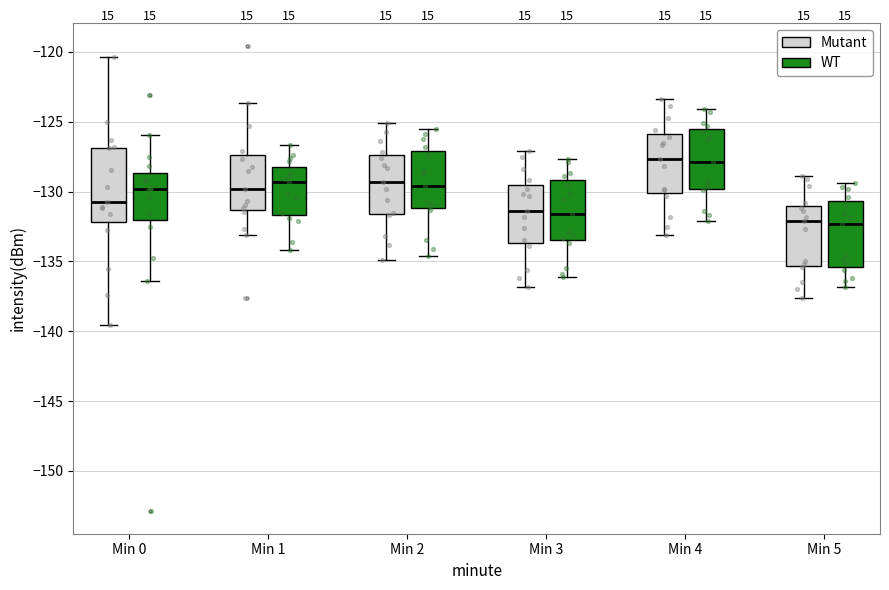

Reading left to right, transcribe this box plot: for each box, give where its median line is, the range the box spans, and where its two whiskers end, as read against the y-axis. The values are not printed on the chart, so give them approximately, as read against the axis.

Min 0 (Mutant): median -130.5, box -132.0 to -127.0, whiskers -139.5 to -120.5
Min 0 (WT): median -130.0, box -132.0 to -128.5, whiskers -136.5 to -126.0
Min 1 (Mutant): median -130.0, box -131.5 to -127.5, whiskers -133.0 to -123.5
Min 1 (WT): median -129.5, box -131.5 to -128.0, whiskers -134.0 to -126.5
Min 2 (Mutant): median -129.5, box -131.5 to -127.5, whiskers -135.0 to -125.0
Min 2 (WT): median -129.5, box -131.0 to -127.0, whiskers -134.5 to -125.5
Min 3 (Mutant): median -131.5, box -133.5 to -129.5, whiskers -137.0 to -127.0
Min 3 (WT): median -131.5, box -133.5 to -129.0, whiskers -136.0 to -127.5
Min 4 (Mutant): median -127.5, box -130.0 to -126.0, whiskers -133.0 to -123.5
Min 4 (WT): median -128.0, box -130.0 to -125.5, whiskers -132.0 to -124.0
Min 5 (Mutant): median -132.0, box -135.5 to -131.0, whiskers -137.5 to -129.0
Min 5 (WT): median -132.5, box -135.5 to -130.5, whiskers -137.0 to -129.5